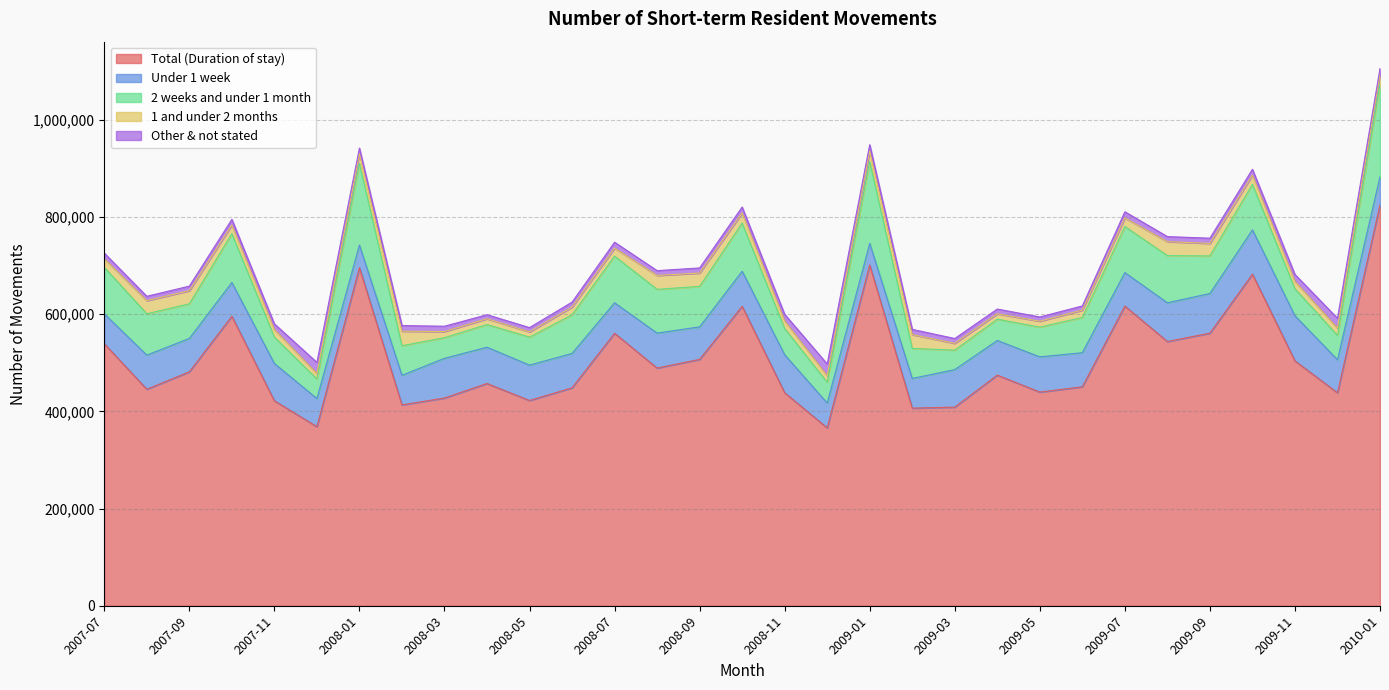

Reading left to right, extract all data points from this chart.

Total (Duration of stay): 539210	445460	481360	595650	421760	368440	695630	413260	427420	457300	422330	448400	560660	489110	506890	616190	438240	365920	701240	406570	408660	474550	439630	450510	616540	543690	560890	682230	503800	438160	824860
Under 1 week: 61480	70220	68660	69440	76630	57890	46440	60920	81680	74620	72780	70730	62660	71860	66990	72050	78080	51150	44460	61120	77220	71250	72420	70120	68940	79680	81610	91130	92640	67910	57900
2 weeks and under 1 month: 95610	85150	71220	100470	54340	40280	167820	60850	42440	46570	57610	79520	96080	90050	83280	99100	54010	42740	168160	61760	40060	43830	61150	72590	94870	97070	77280	93630	55600	50230	190530
1 and under 2 months: 17670	27050	27020	17820	15690	11200	20410	29870	12650	12080	10820	15910	16500	28600	27450	21010	15740	13460	21900	28500	14000	11060	12230	15010	17600	28760	25720	19010	15500	15000	21220
Other & not stated: 11570	8860	9380	11600	11620	22870	11450	11600	10970	8230	8780	10190	12080	9910	10460	12050	13590	24150	12860	10710	9910	9800	8760	8670	12720	10380	10790	12120	14050	20160	10890